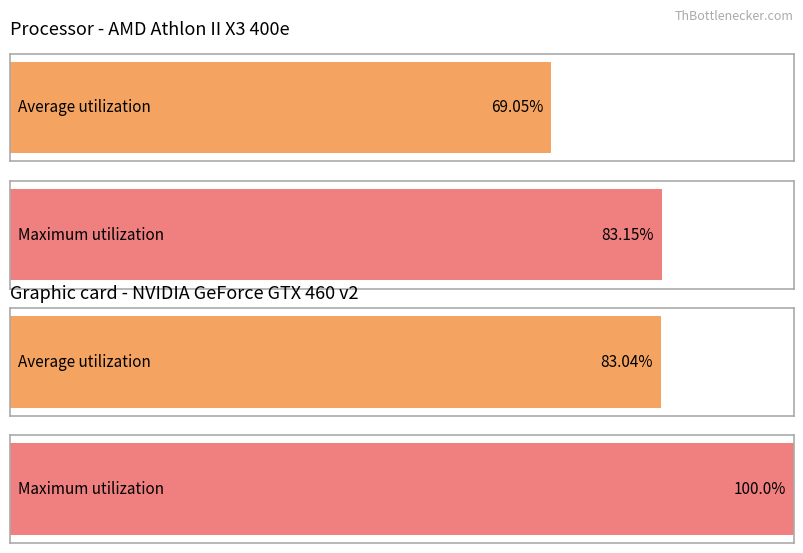

How many bars are there in each group?

2